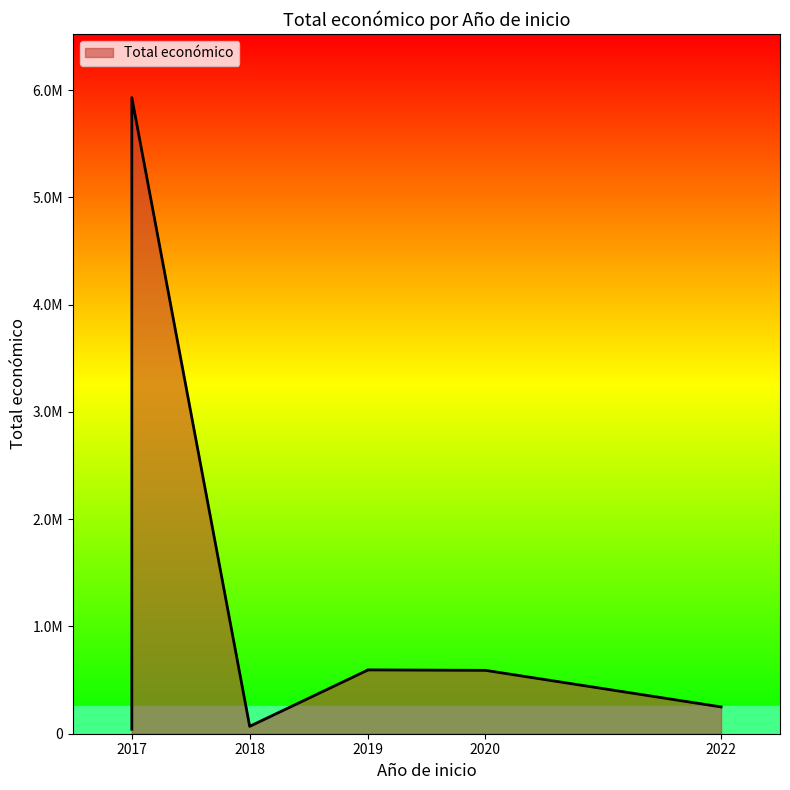

Count the number of data series in this chart.

1